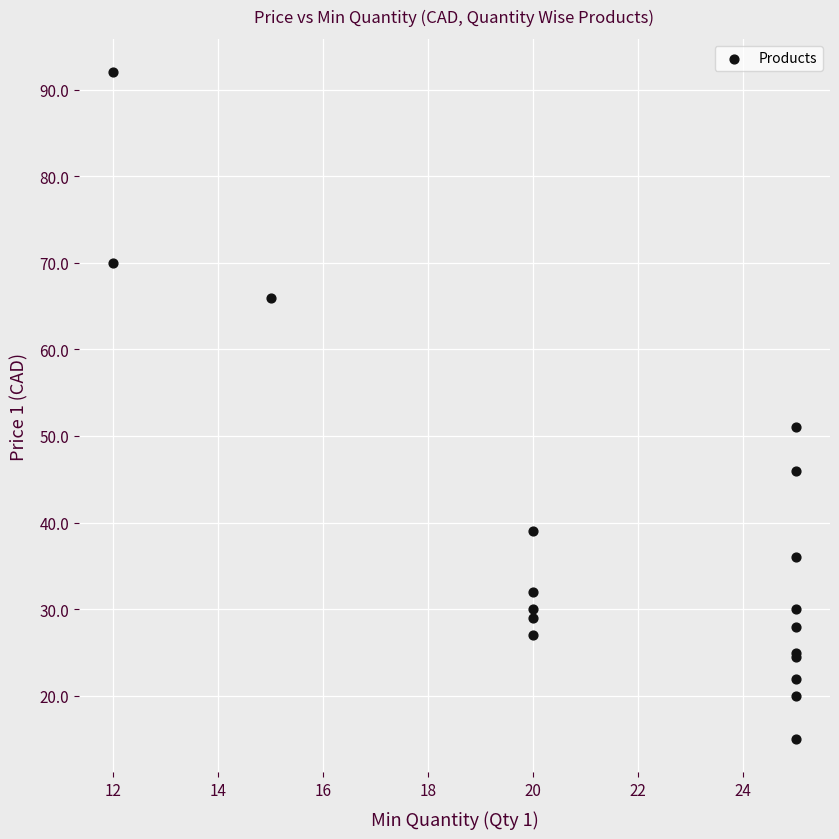

What Y value in the scatter plot is closest to 53?

51.0